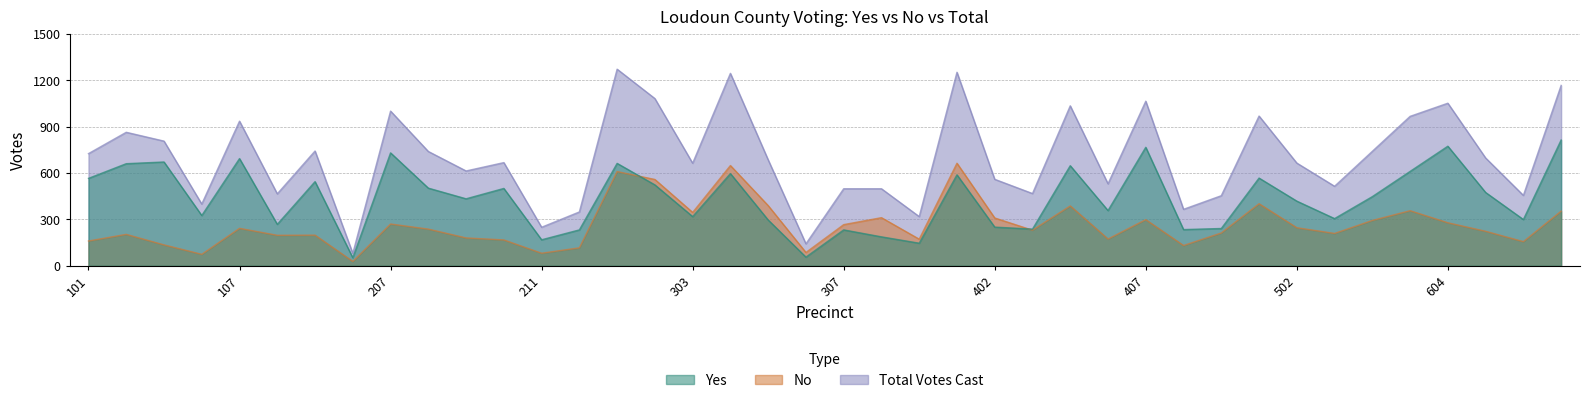

What is the difference between the maximum and minimum values in the No series?

635